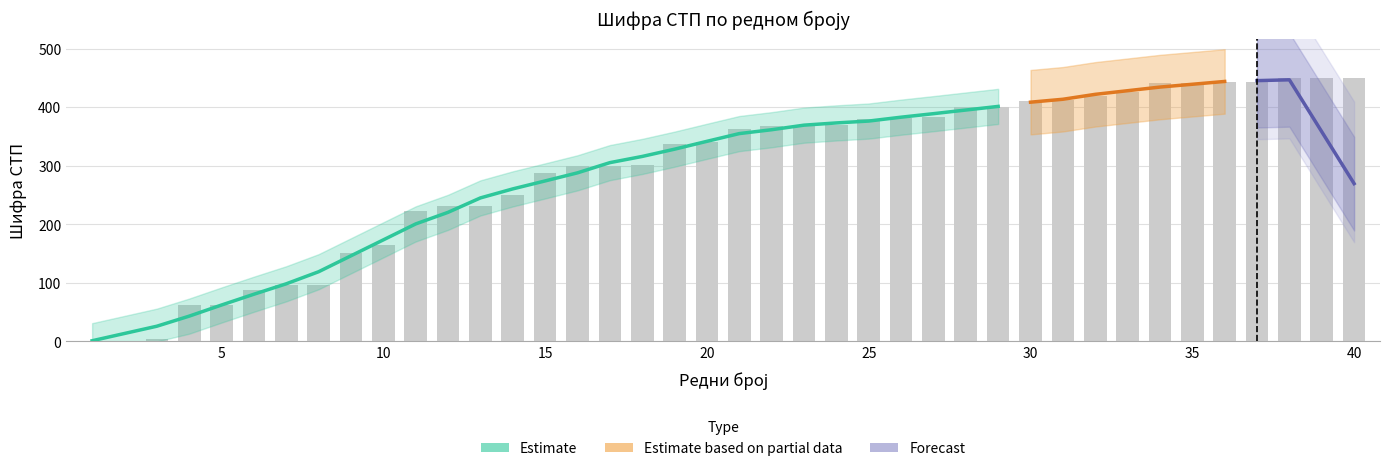

List the labels in order of value, smallest first.

1, 2, 3, 4, 5, 6, 7, 8, 9, 10, 11, 12, 13, 14, 15, 16, 17, 18, 19, 20, 21, 22, 23, 24, 25, 26, 27, 28, 29, 30, 31, 32, 33, 34, 35, 36, 37, 38, 39, 40